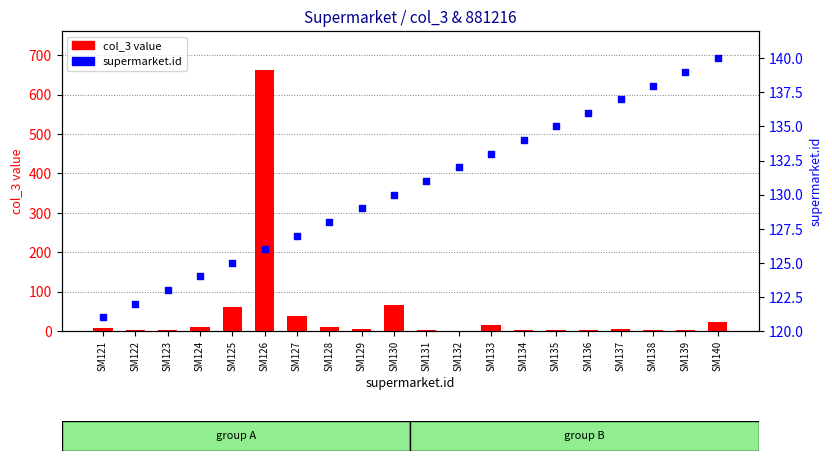

Is the value of col_3 value at SM122 greater than the value of supermarket.id at SM132?

No